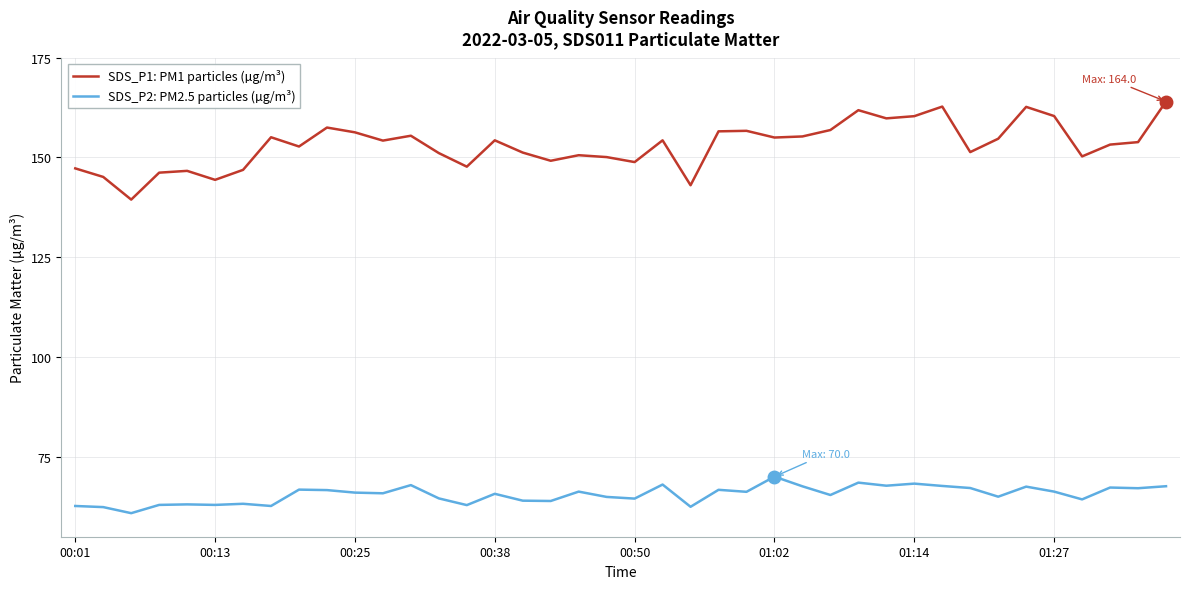

List the series in order of their peak value, lowest first.

SDS_P2: PM2.5 particles (µg/m³), SDS_P1: PM1 particles (µg/m³)